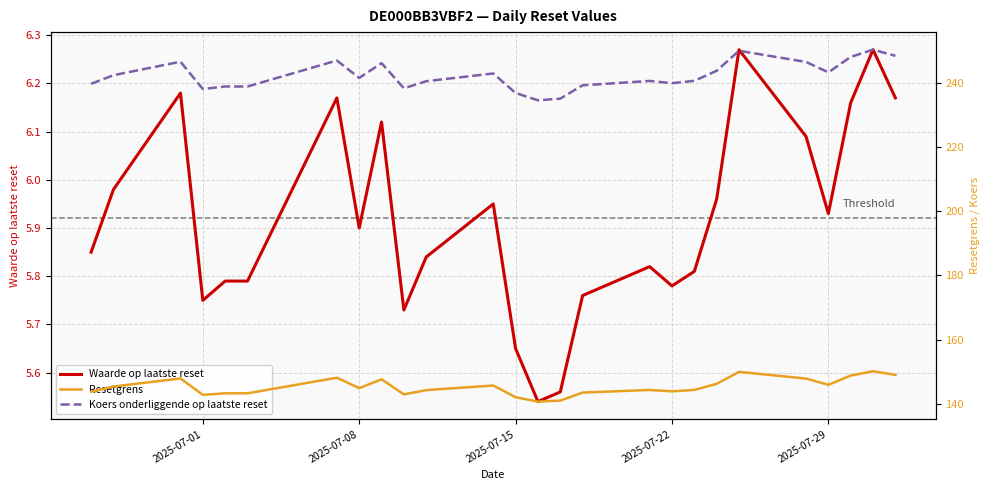

The Waarde op laatste reset series shows 2.0 at 2025-07-08. True or false?

False